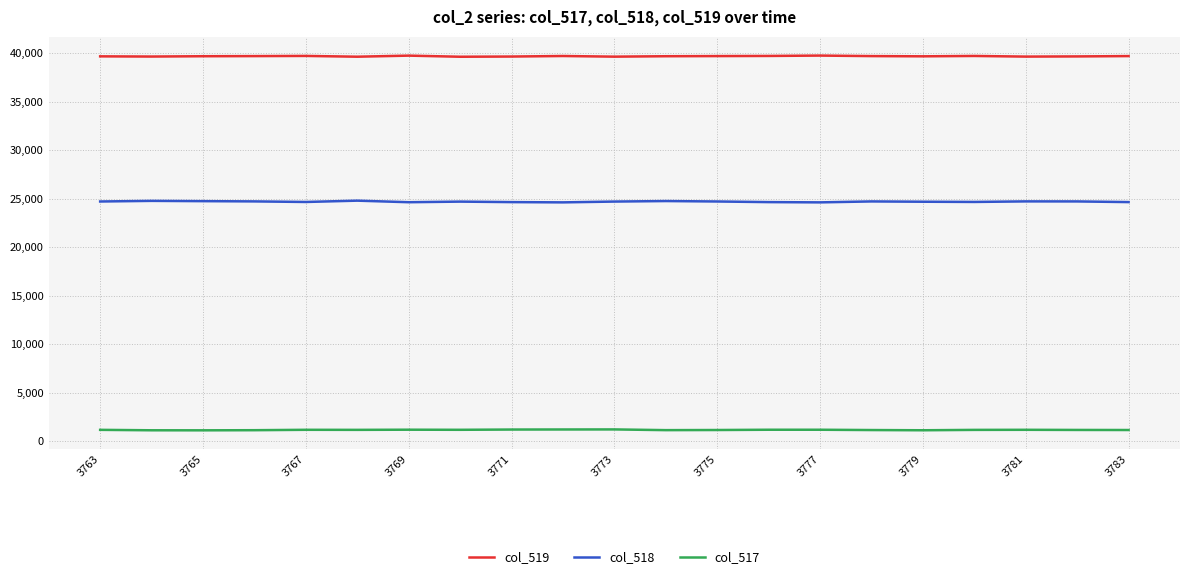

What is the difference between the maximum and minimum values in the col_519 series?

120